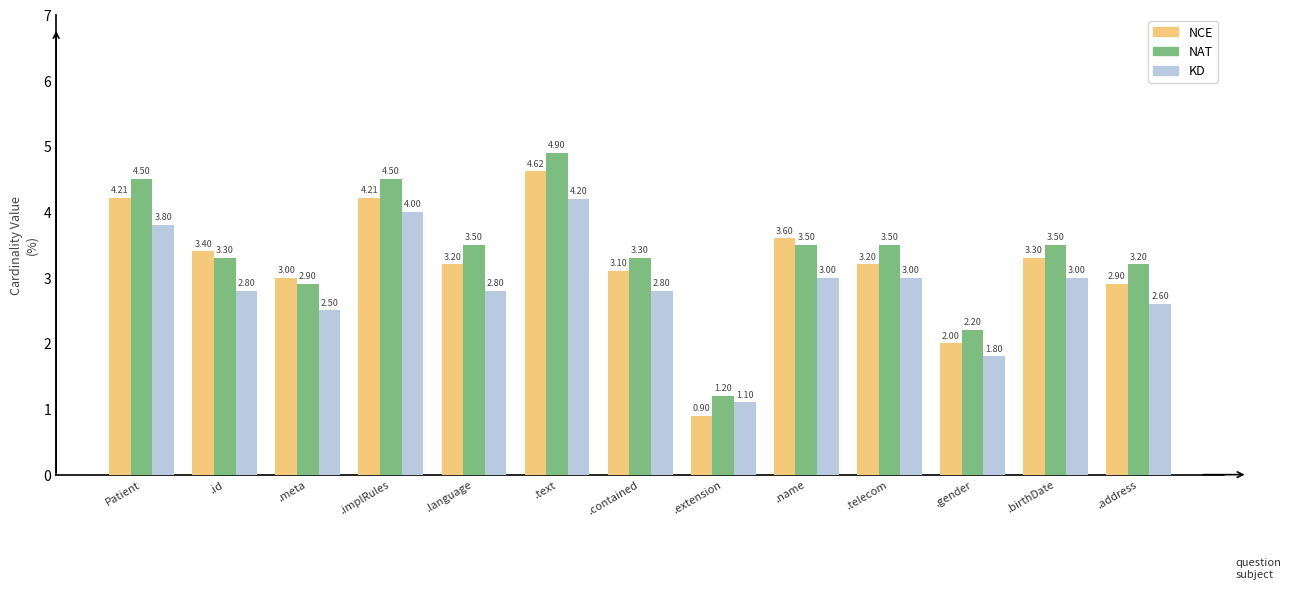

What is the difference between the highest and lowest values at .meta?

0.5